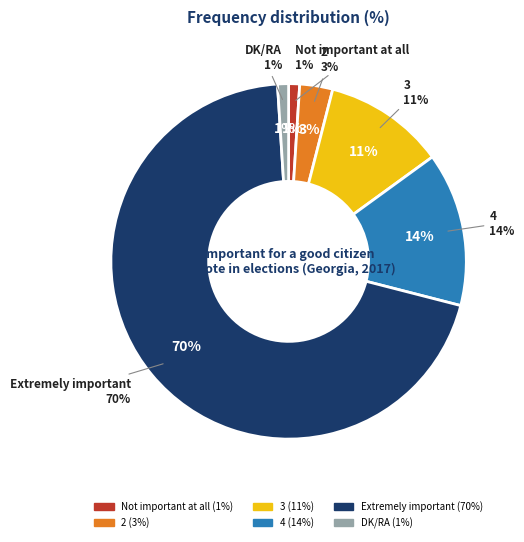

True or false: 3 accounts for 1% of the total.

False